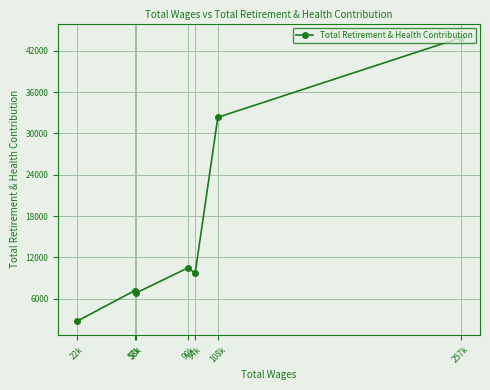

What is the value of the 5th point from the left?

9691